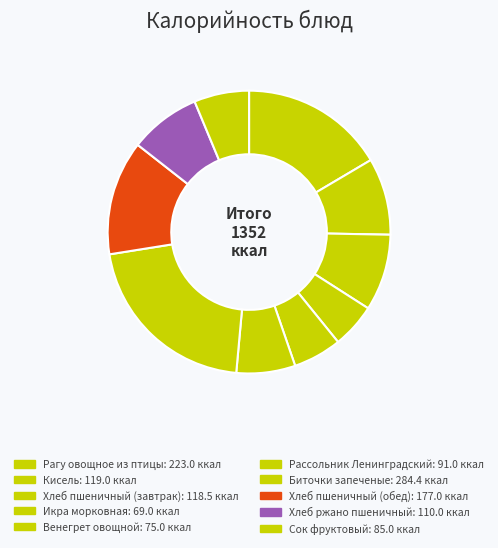

How many segments does this pie chart have?

10